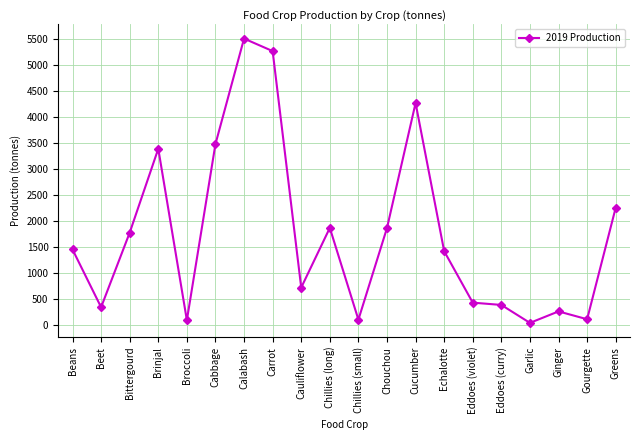

What is the difference between the values at Beans and Chillies (small)?

1346